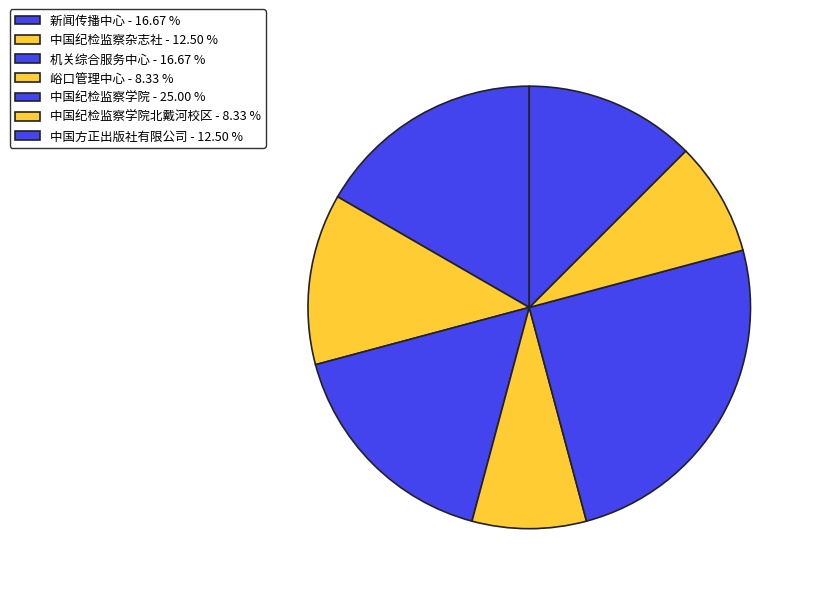

How many slices are in this pie chart?

7